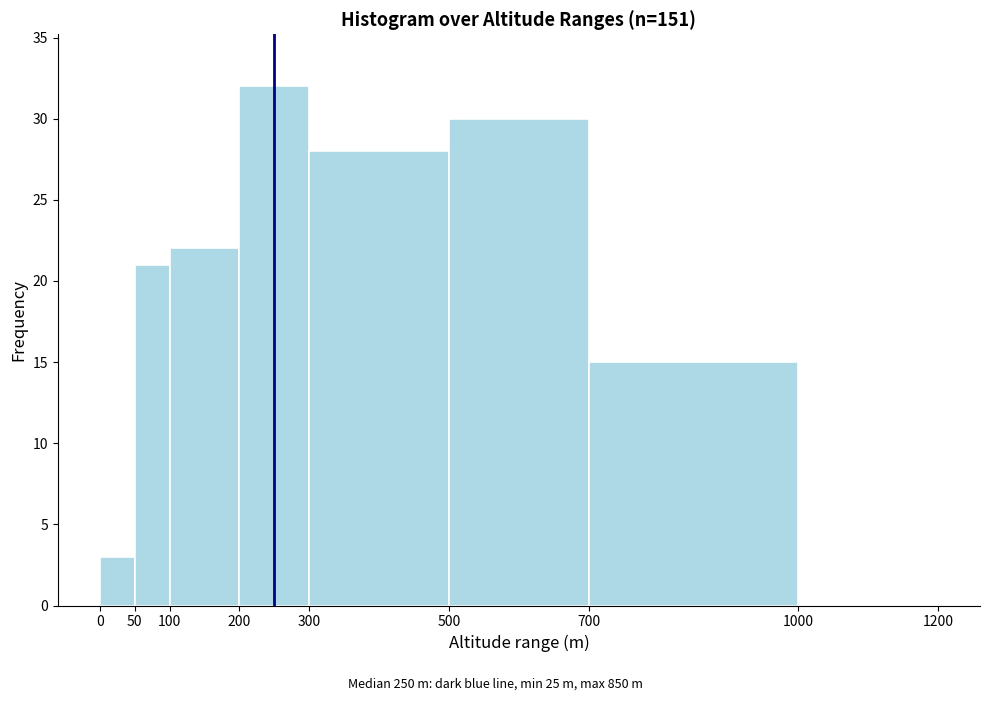

Over which range of the x-axis is the bar tallest?

200 to 300